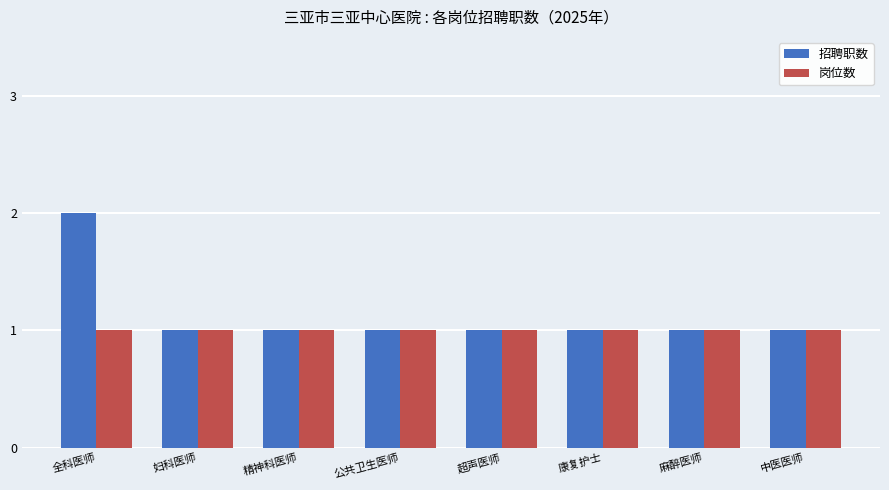

At which label does 招聘职数 reach its peak?

全科医师